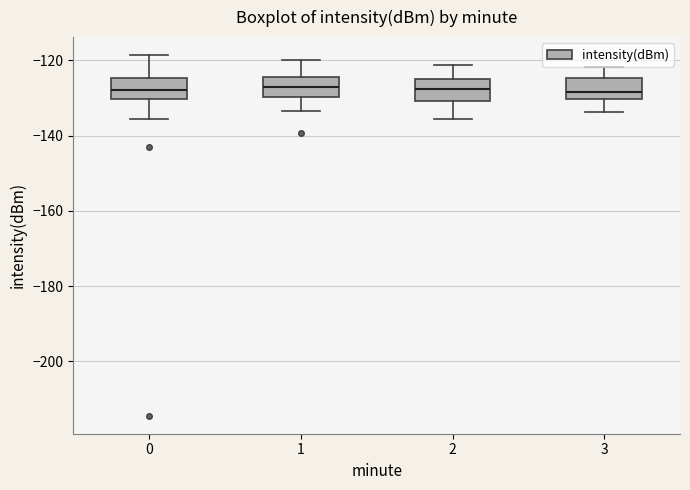

Reading left to right, transcribe this box plot: for each box, give where its median line is, the range the box spans, and where its two whiskers end, as read against the y-axis. The values are not printed on the chart, so give them approximately, as read against the axis.

0: median -128, box -130 to -124, whiskers -136 to -118
1: median -128, box -130 to -124, whiskers -134 to -120
2: median -128, box -130 to -124, whiskers -136 to -122
3: median -128, box -130 to -124, whiskers -134 to -122